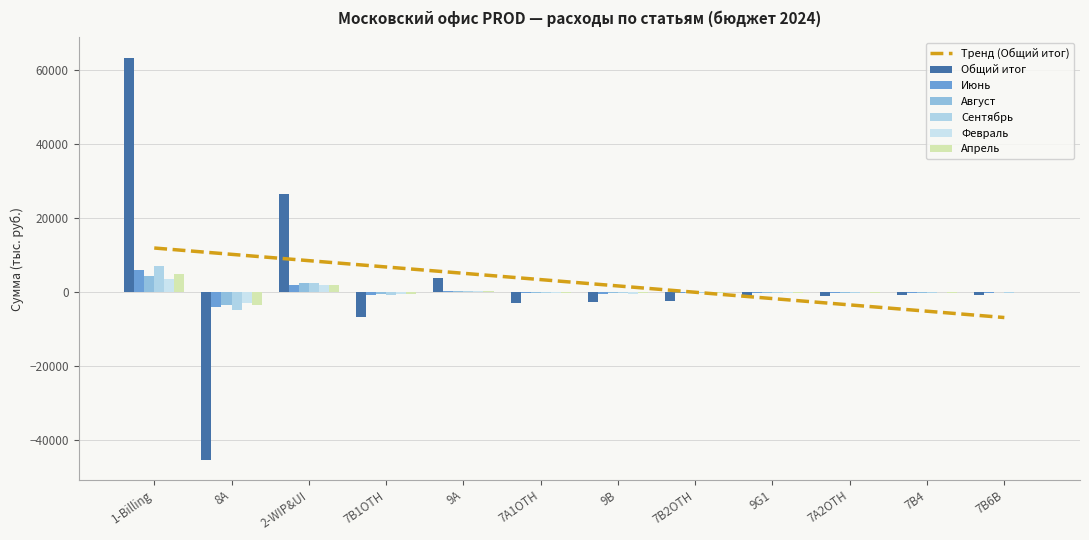

At how many categories does at least one series exceed 1960?

3